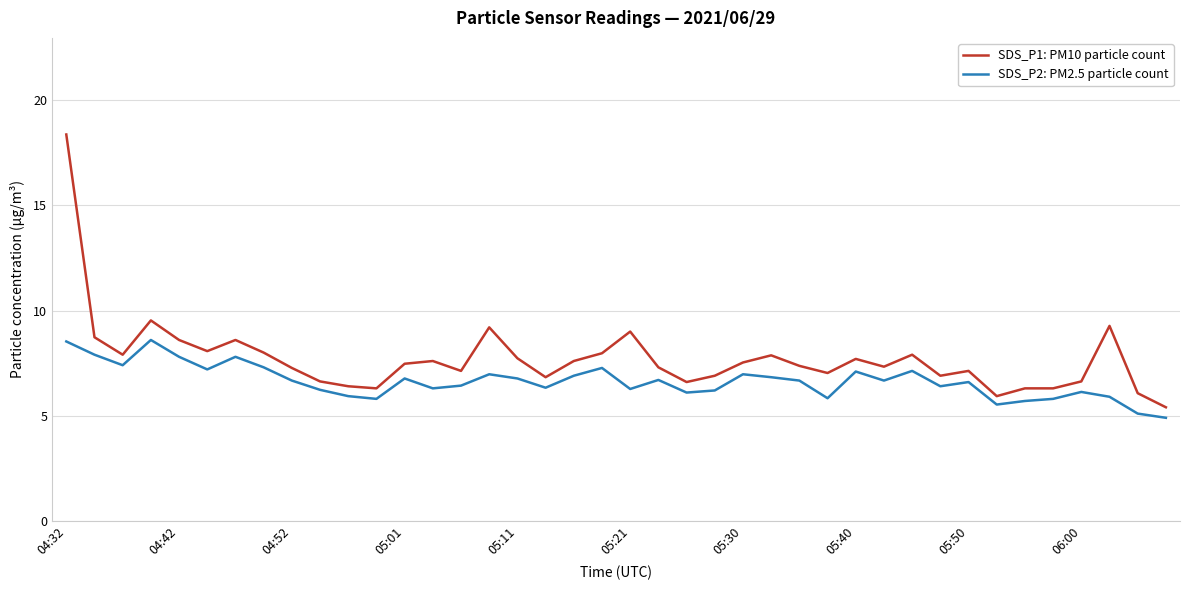

What is the maximum value shown in the chart?

18.4